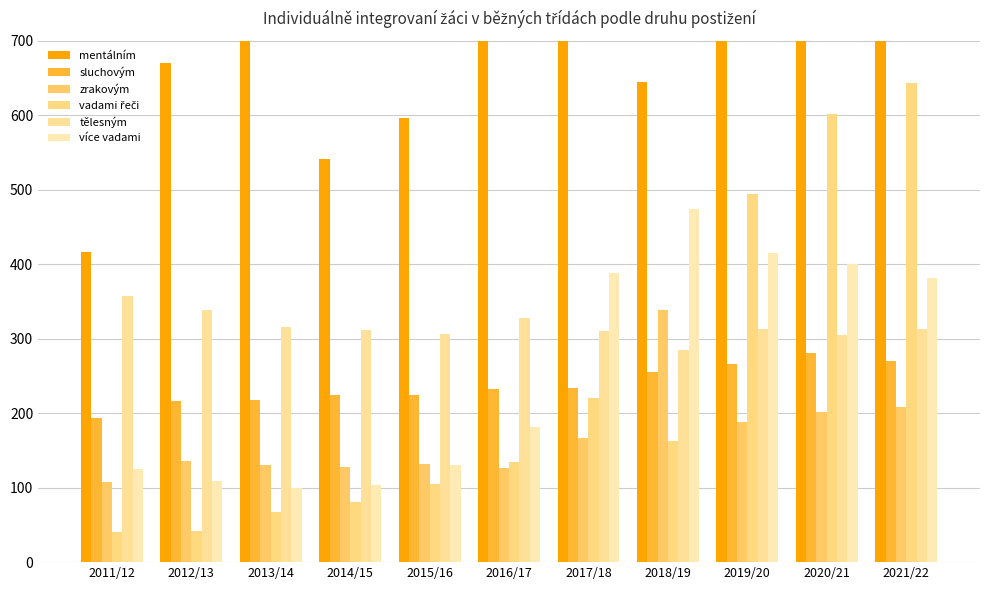

How many data points in zrakovým are above 136?

5